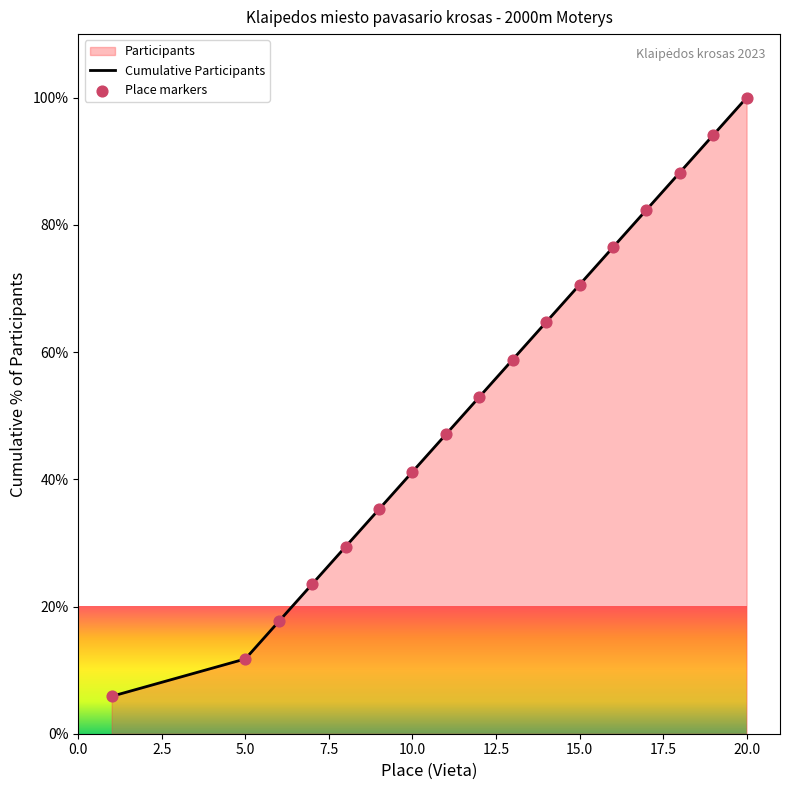

Which has a higher value, 18 or 8?

18